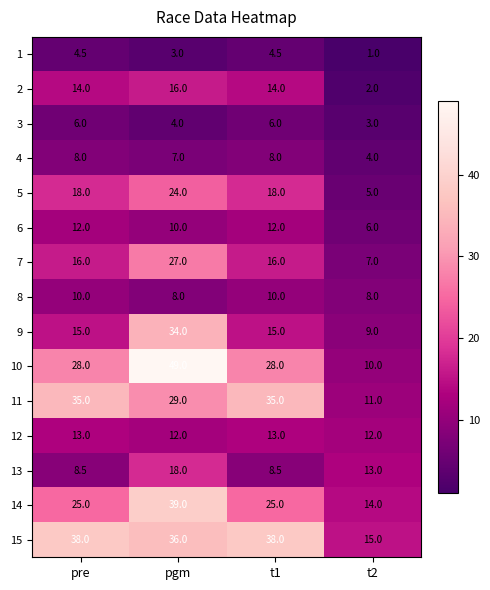

The value of 1 at pgm is 3.0. True or false?

True